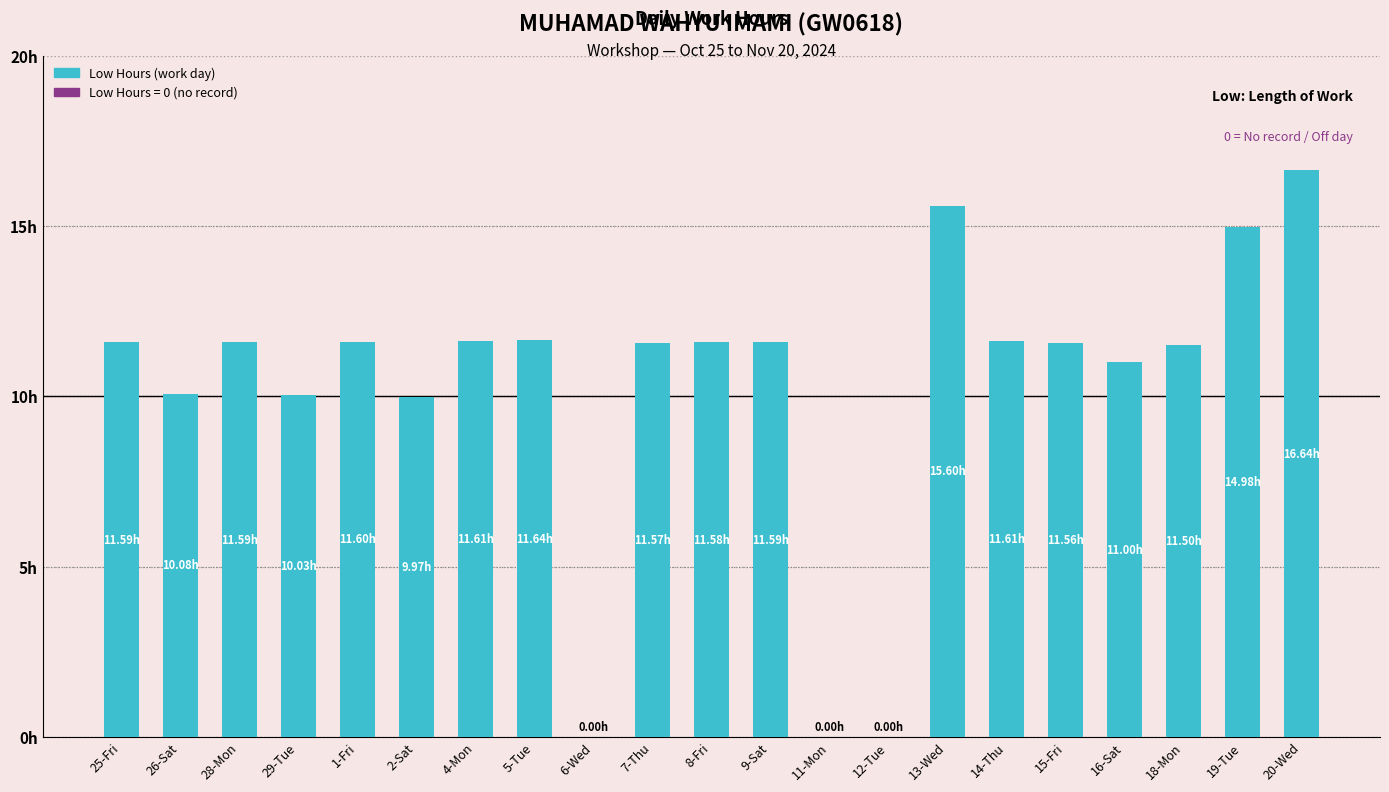

Is it true that the value at 1-Fri is 11.6?

True